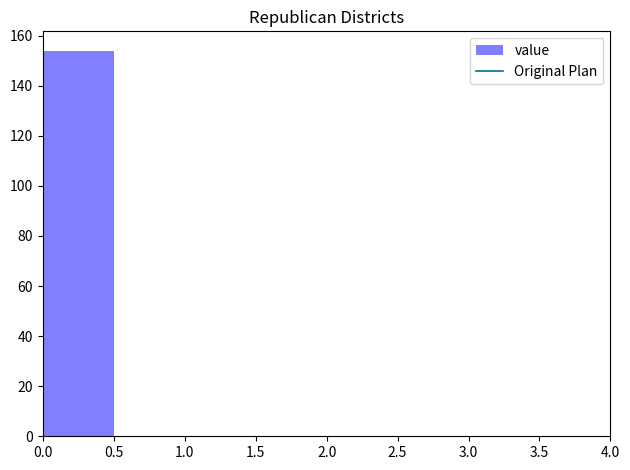

Reading left to right, transcribe this chart: for each bar, give the range it covers on the x-axis and its height. The values are not printed on the chart, so give them approximately, as read against the axis.

0.0 to 0.5: 154
0.5 to 1.0: 0
1.0 to 1.5: 0
1.5 to 2.0: 0
2.0 to 2.5: 0
2.5 to 3.0: 0
3.0 to 3.5: 0
3.5 to 4.0: 0